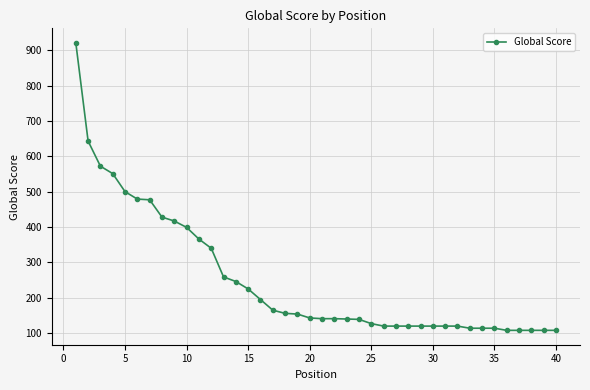

What is the minimum value shown in the chart?

108